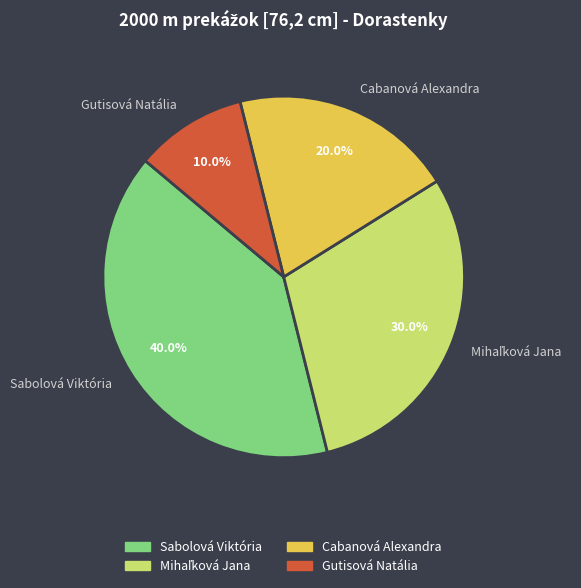

Which has a higher value, Gutisová Natália or Sabolová Viktória?

Sabolová Viktória